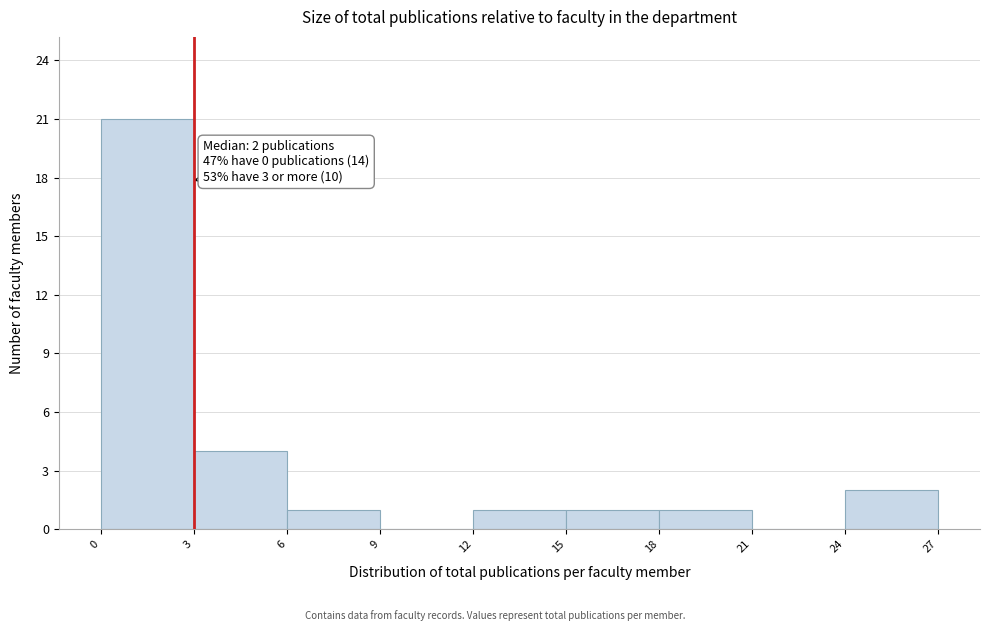

Over which range of the x-axis is the bar tallest?

0 to 3